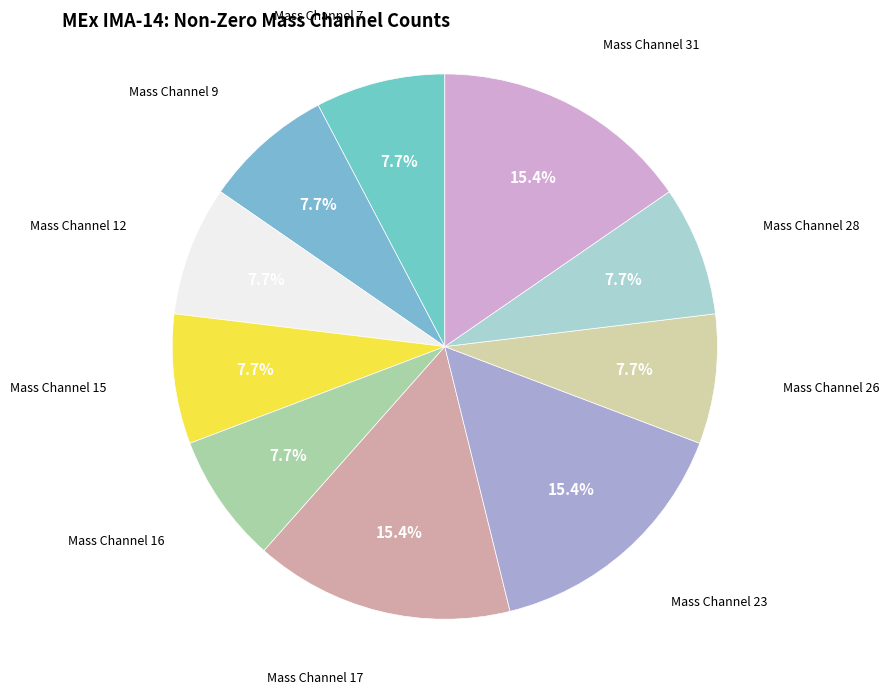

How many segments does this pie chart have?

10